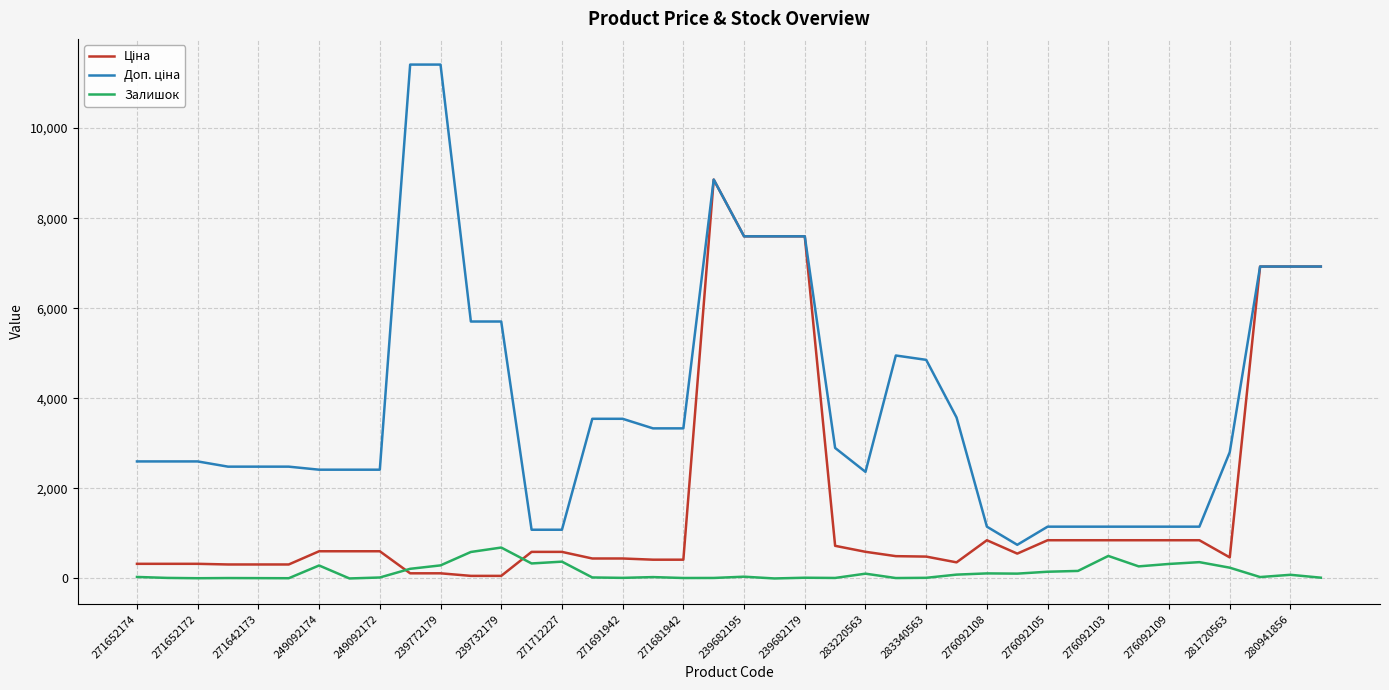

What is the maximum value shown in the chart?

11410.0